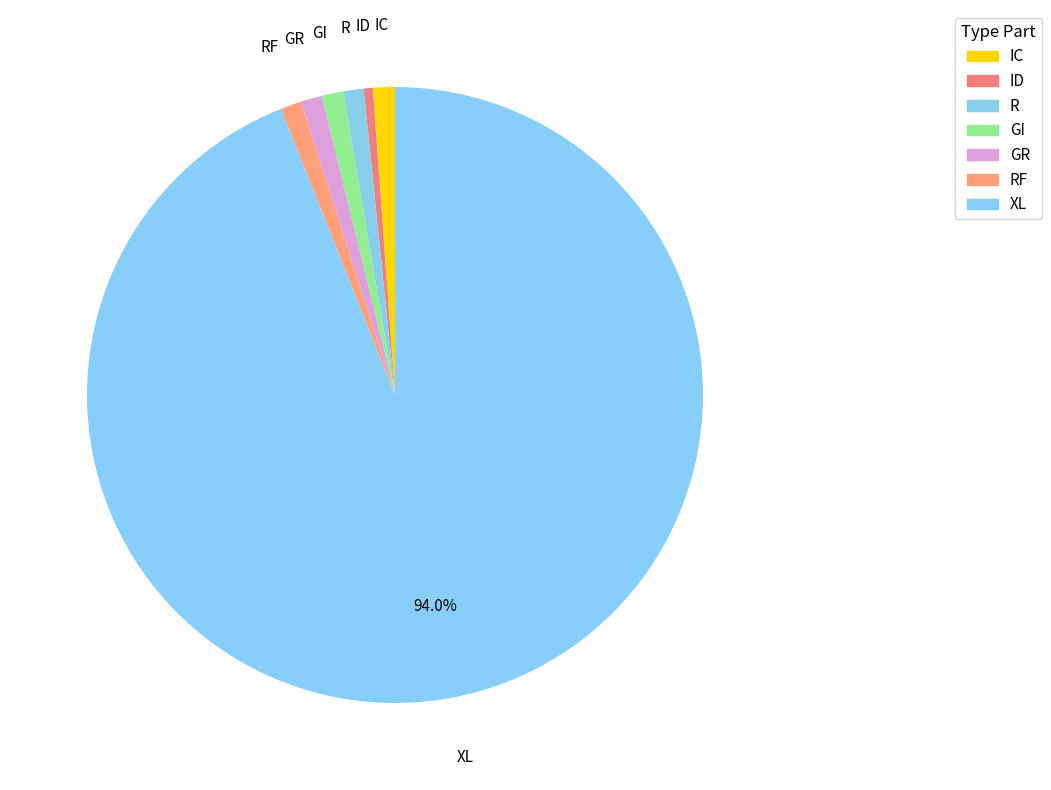

True or false: GI accounts for 1% of the total.

True